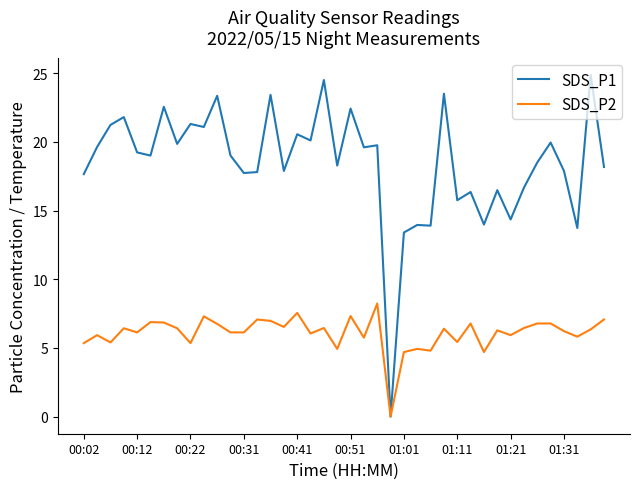

Which series has the largest total across all categories?

SDS_P1